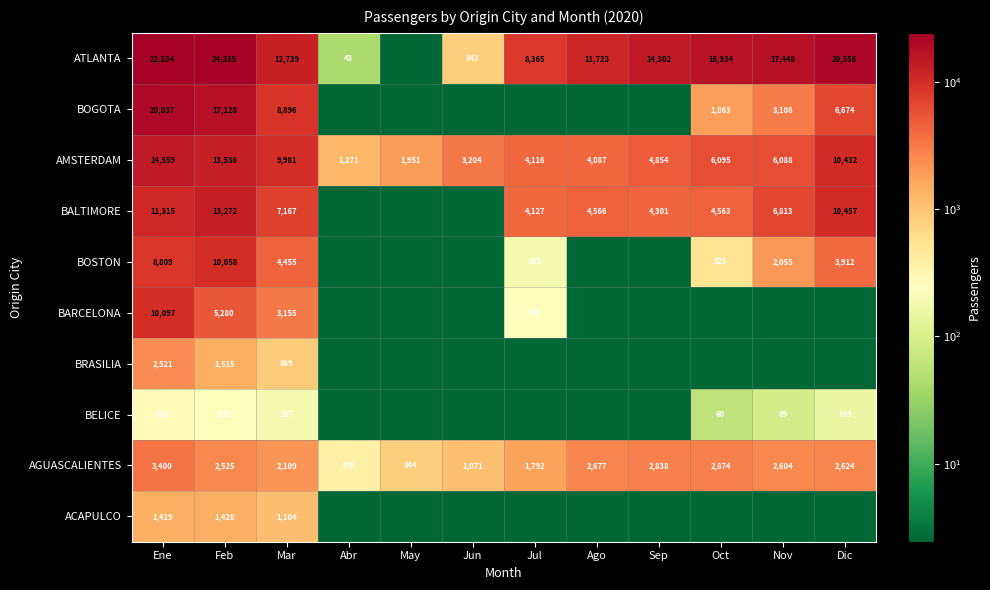

What is the total value across all series at Mar?

50662.0